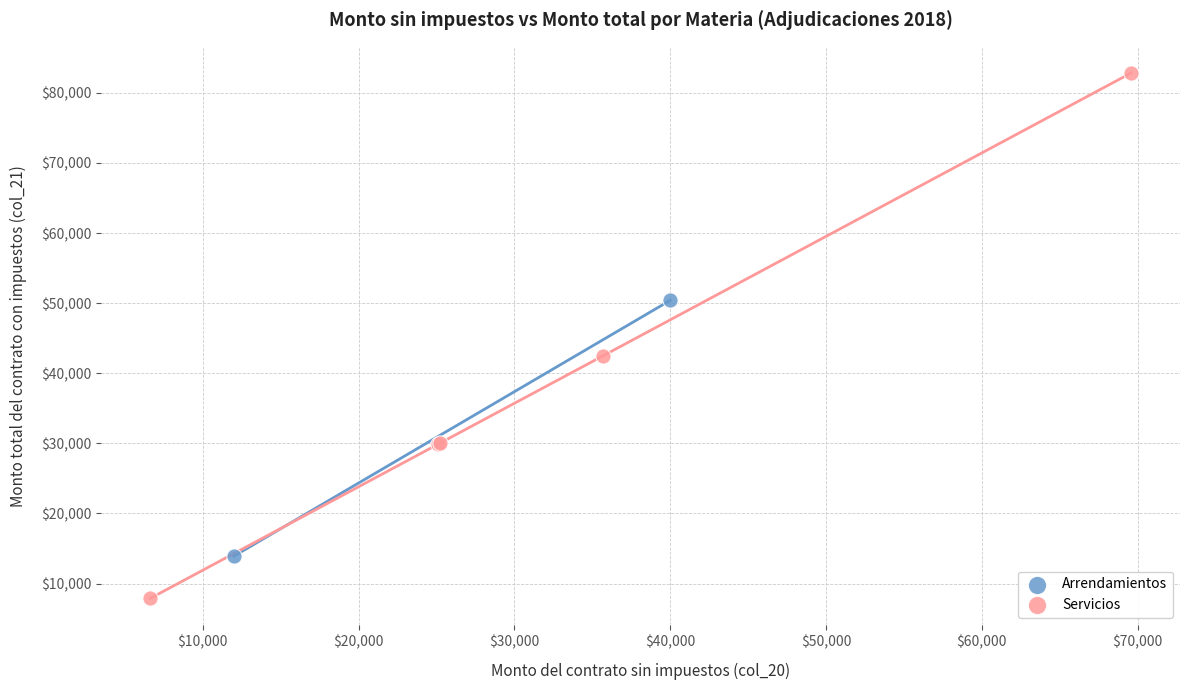

What are all the series names shown in the legend?

Arrendamientos, Servicios